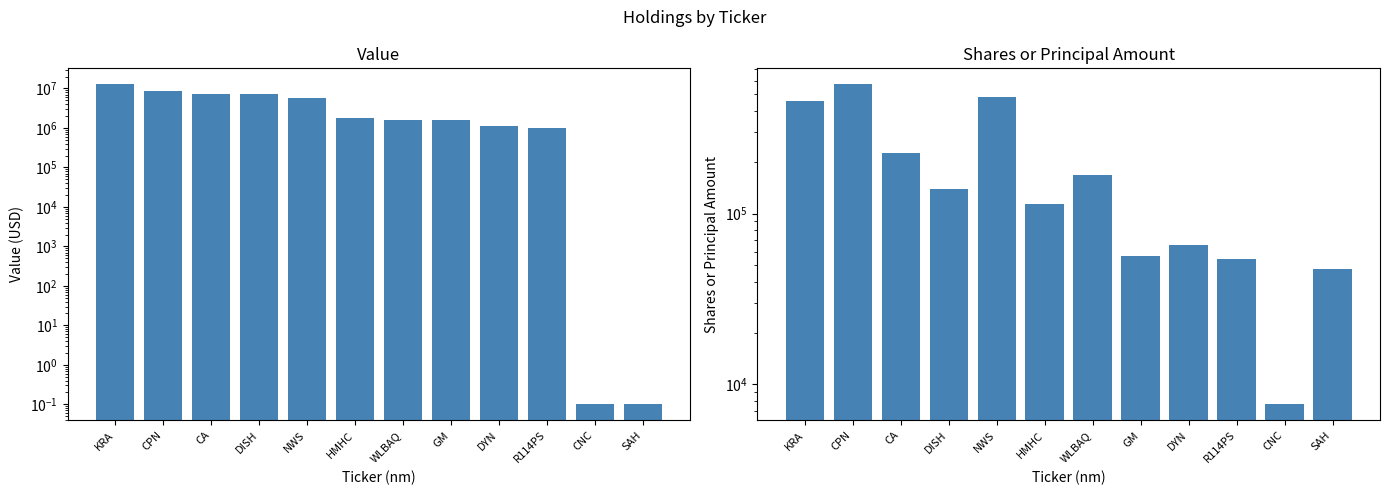

What is the label of the 1st bar from the left?

KRA